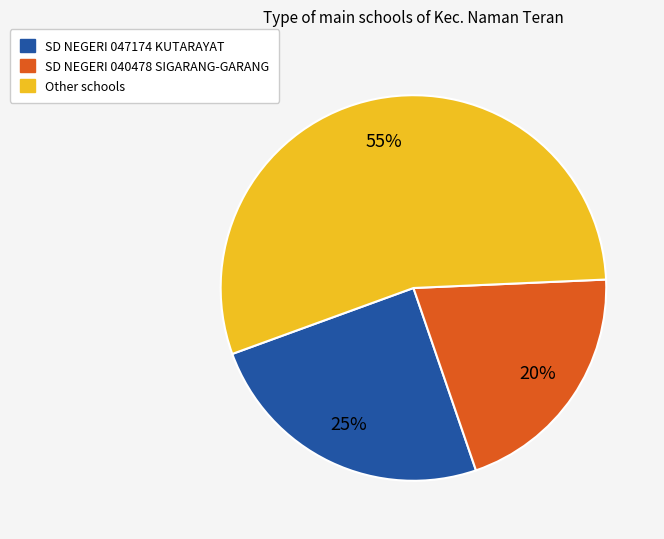

To the nearest percent, what is the average slice percentage?

33%